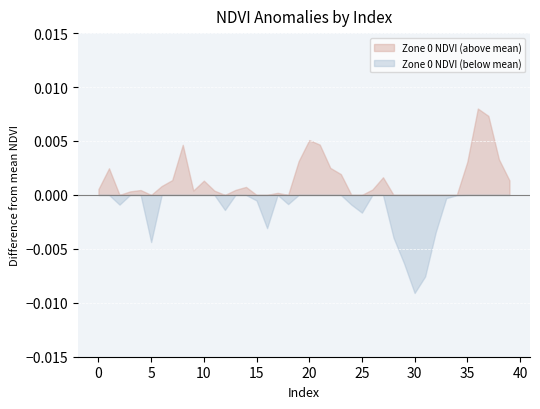

At which category does the chart reach its minimum across all series?

30